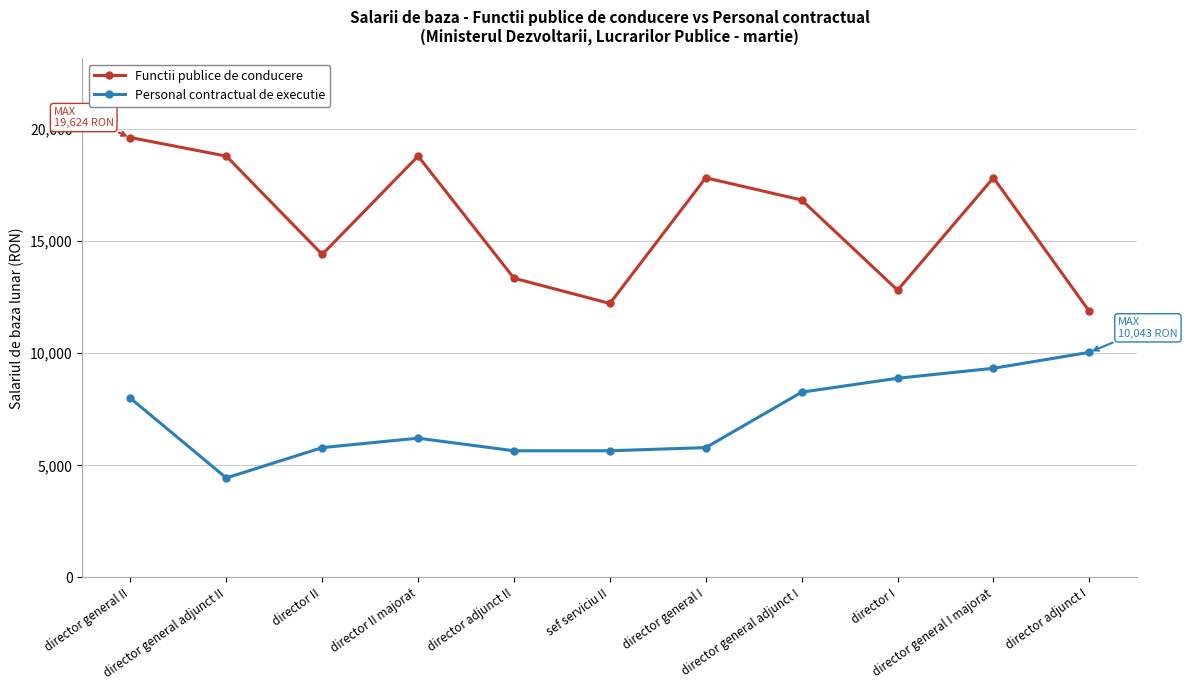

How many categories are shown in the chart?

11